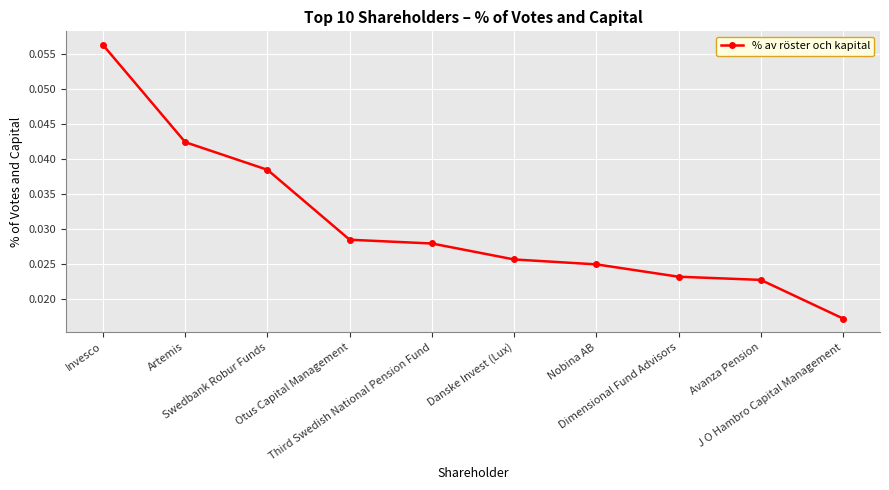

What is the sum of all values?

0.3